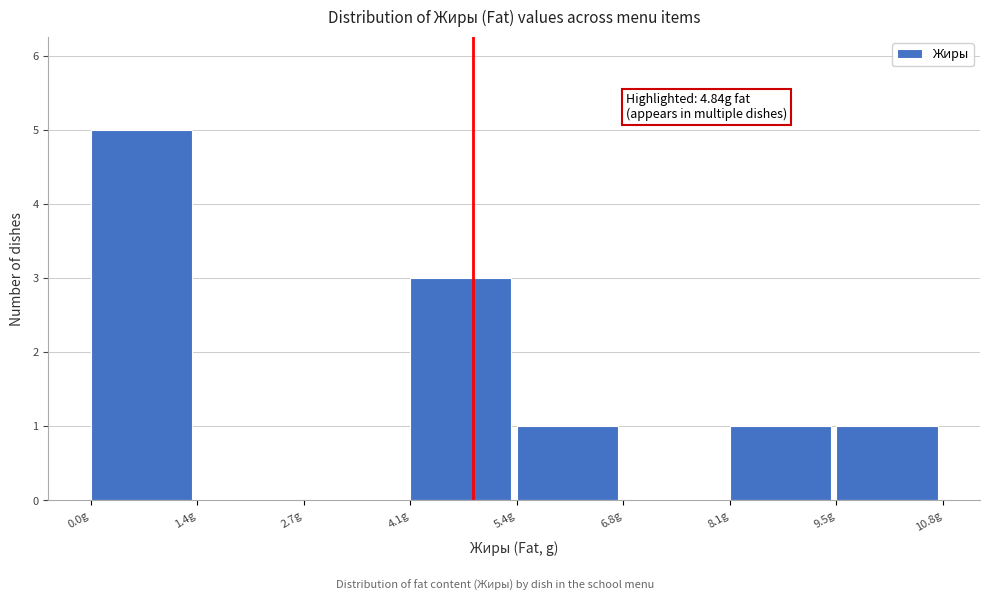

Over which range of the x-axis is the bar tallest?

0.00 to 1.35